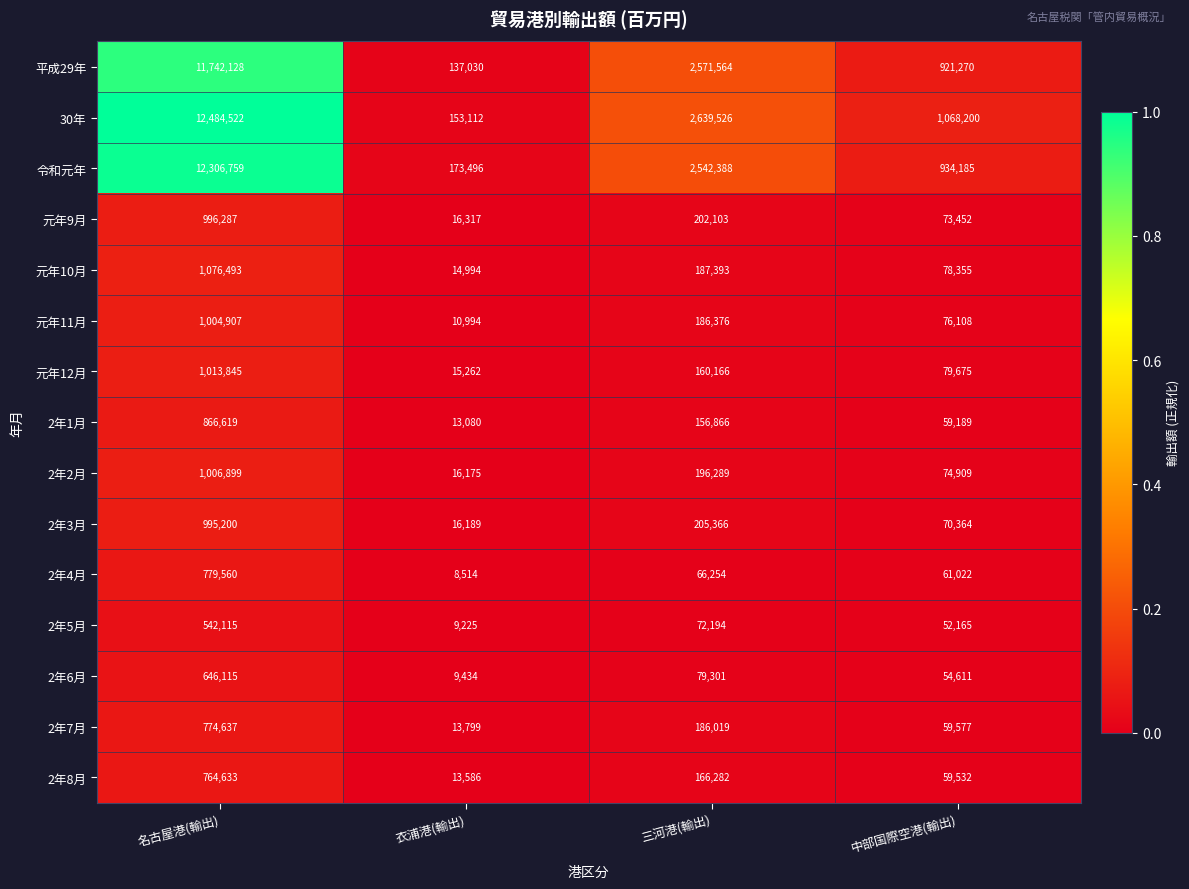

Which series has the largest total across all categories?

30年